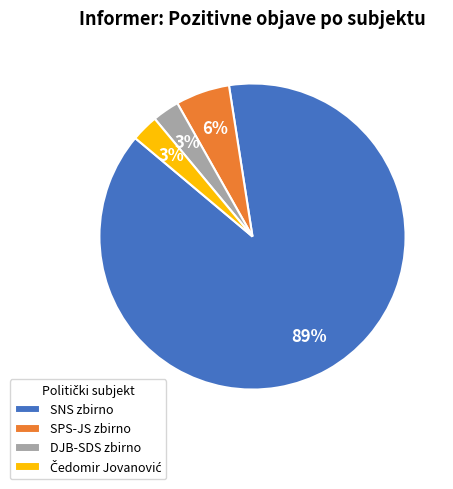

The SNS zbirno slice represents 89% of the pie. True or false?

True